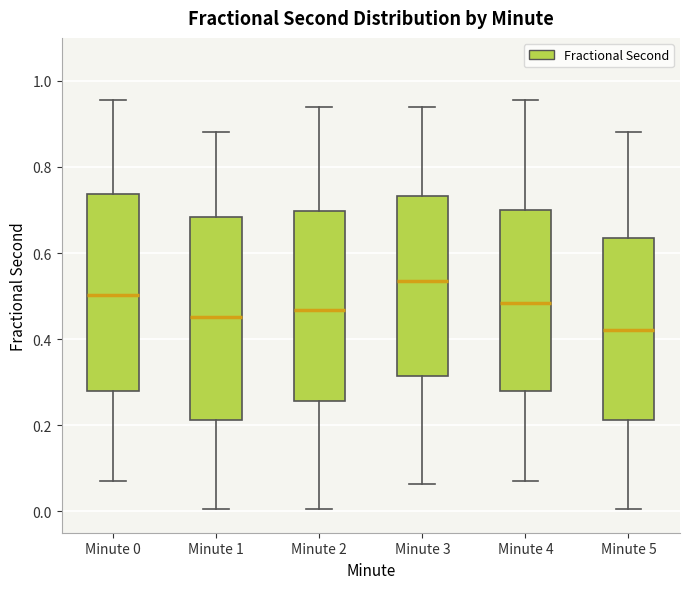

Reading left to right, read every box against the y-axis: the position of its median line, the range the box covers, and the ends of its whiskers. The values are not printed on the chart, so give them approximately, as read against the axis.

Minute 0: median 0.50, box 0.28 to 0.74, whiskers 0.06 to 0.96
Minute 1: median 0.46, box 0.22 to 0.68, whiskers 0.00 to 0.88
Minute 2: median 0.46, box 0.26 to 0.70, whiskers 0.00 to 0.94
Minute 3: median 0.54, box 0.32 to 0.74, whiskers 0.06 to 0.94
Minute 4: median 0.48, box 0.28 to 0.70, whiskers 0.06 to 0.96
Minute 5: median 0.42, box 0.22 to 0.64, whiskers 0.00 to 0.88